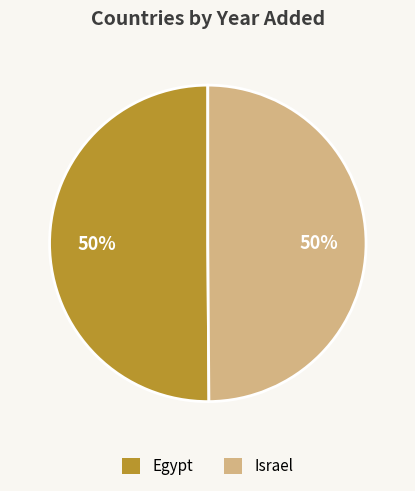

Combined, do Israel and Egypt account for over 50%?

Yes